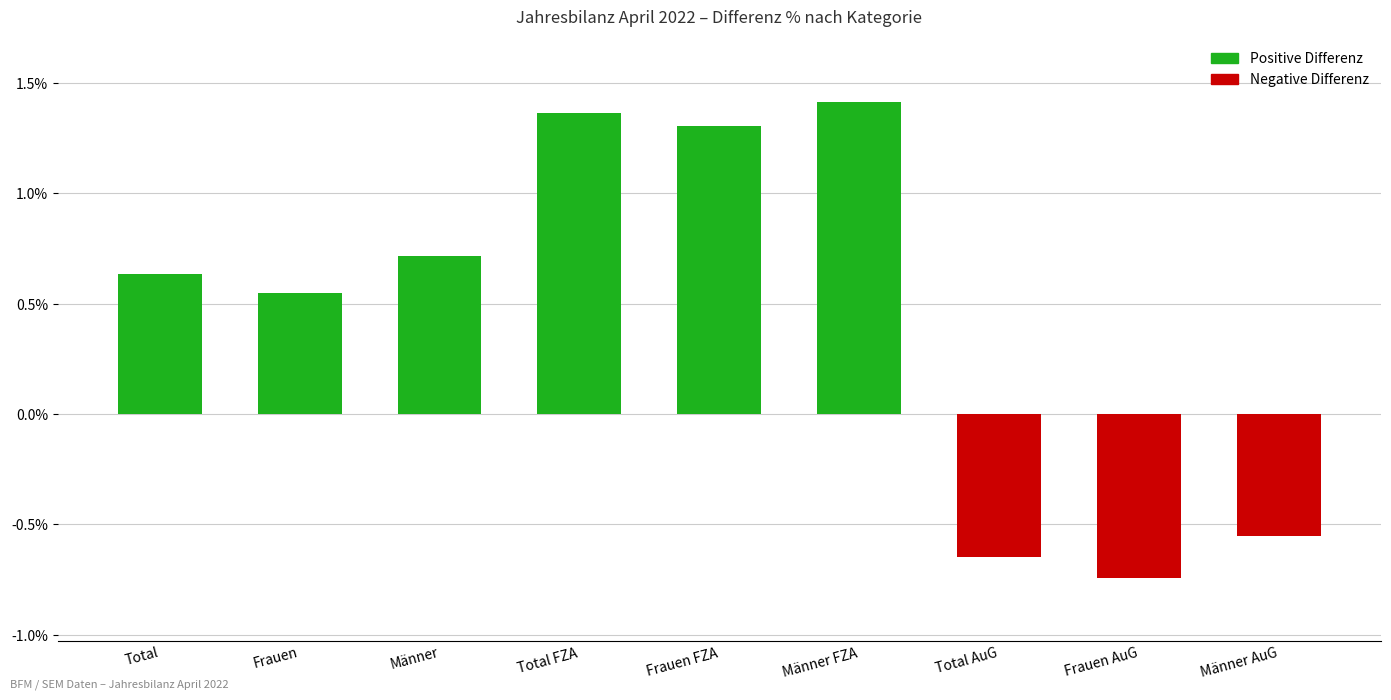

At which label does the data first exceed 0?

Total